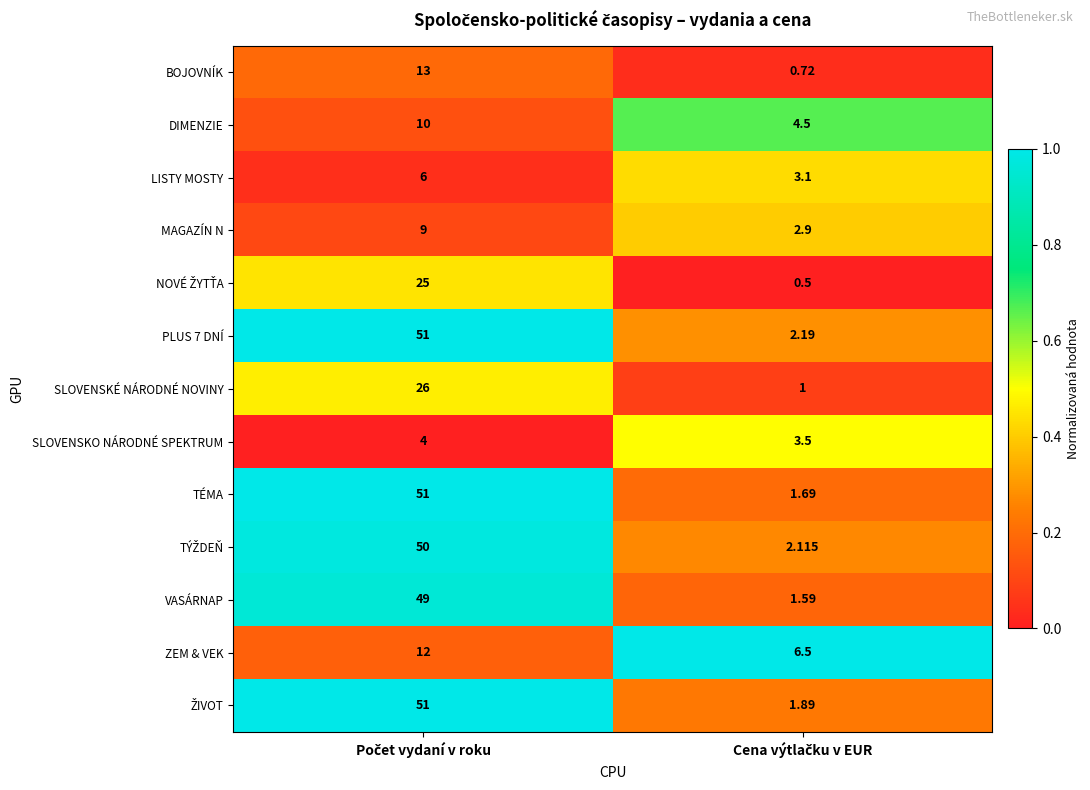

Which series has the largest range (max minus min)?

TÉMA